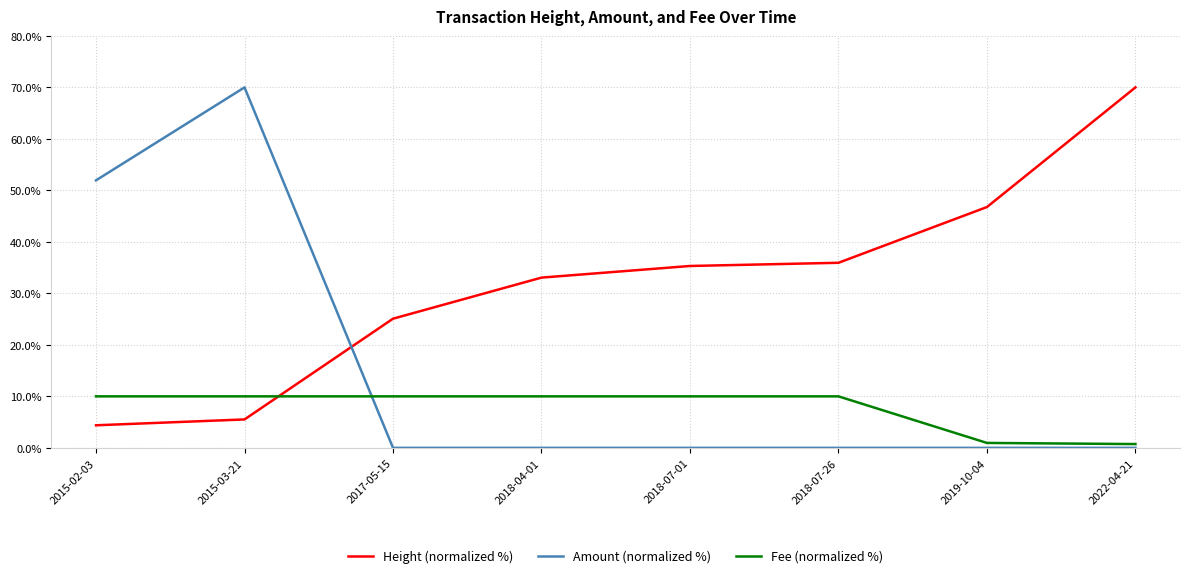

Is the value of Amount (normalized %) at 2015-02-03 greater than the value of Height (normalized %) at 2018-07-01?

Yes